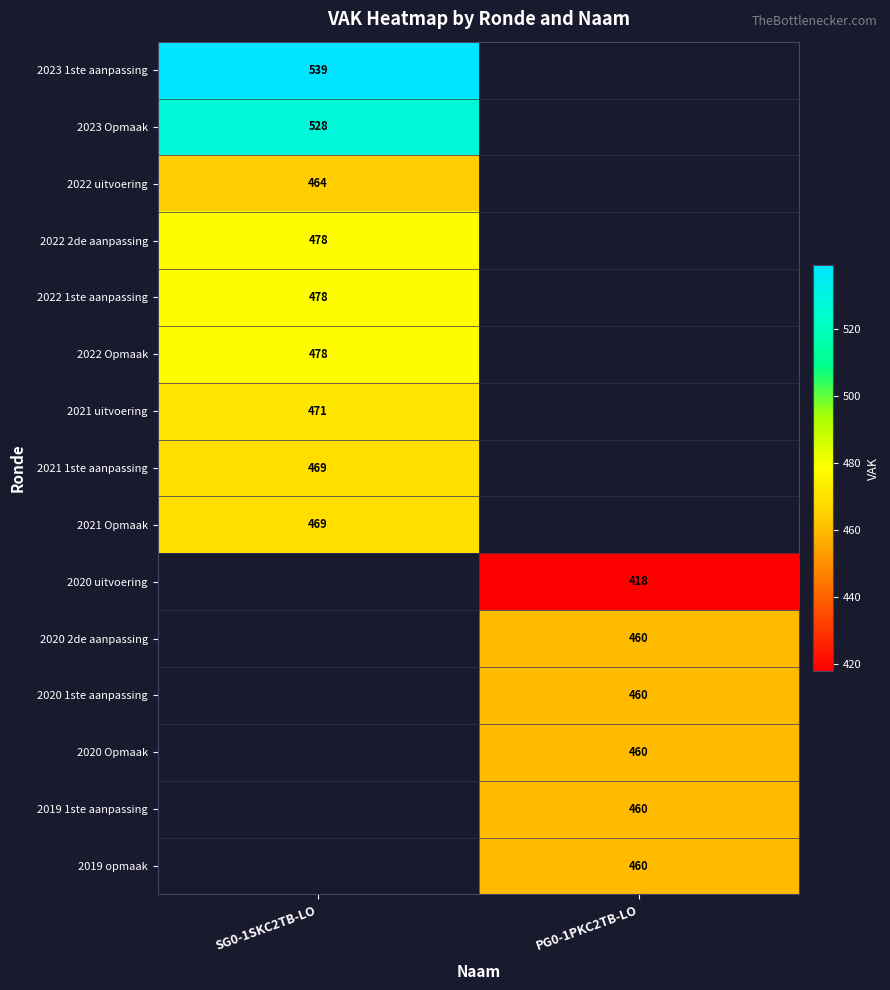

Between PG0-1PKC2TB-LO and SG0-1SKC2TB-LO, which is larger?

SG0-1SKC2TB-LO